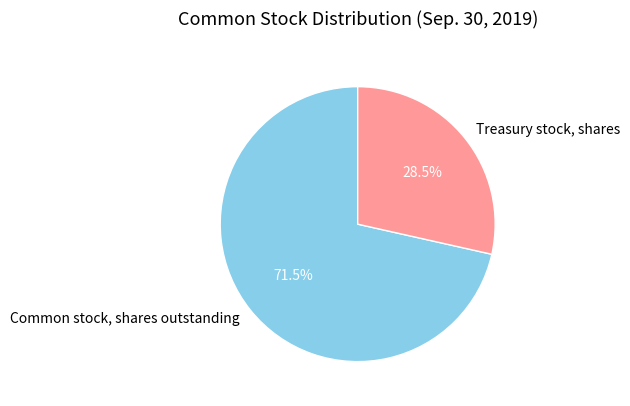

Rank the categories by value from lowest to highest.

Treasury stock, shares, Common stock, shares outstanding